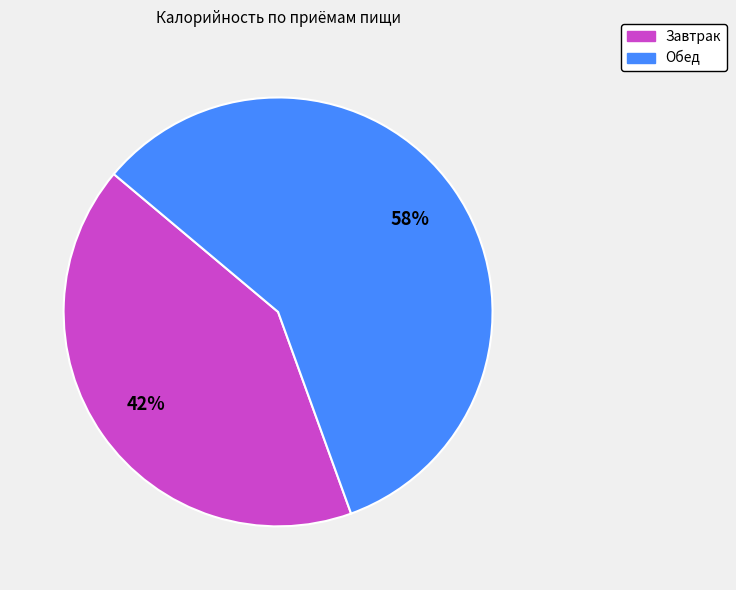

Between Завтрак and Обед, which is larger?

Обед